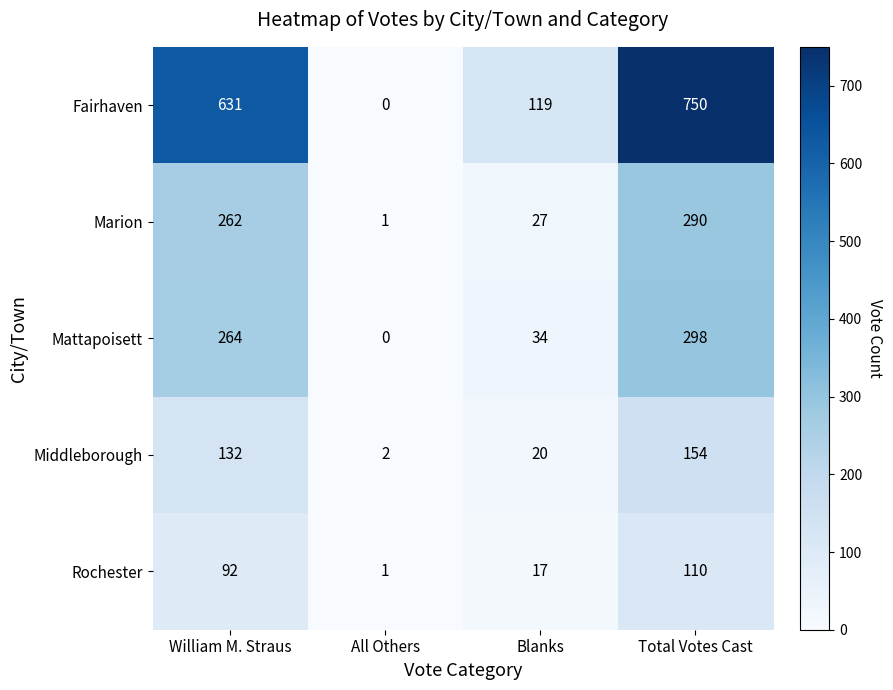

At how many categories does at least one series exceed 320?

2